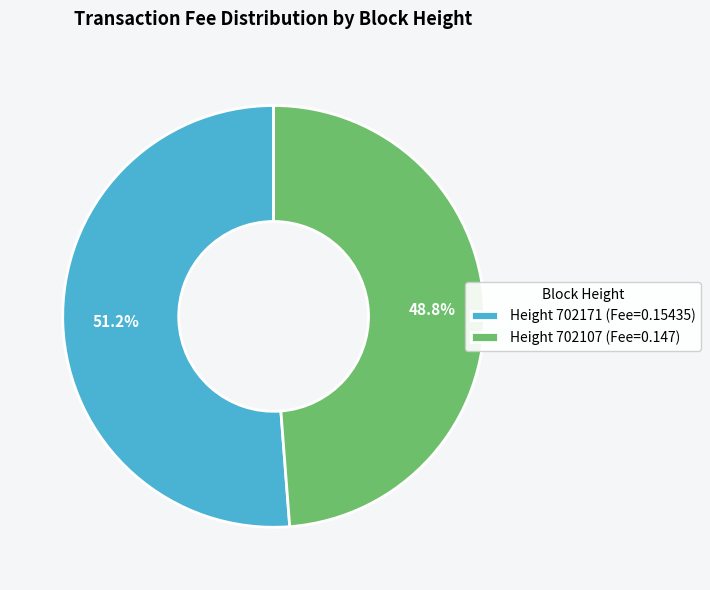

Which category has the smallest portion of the pie?

Height 702107 (Fee=0.147)